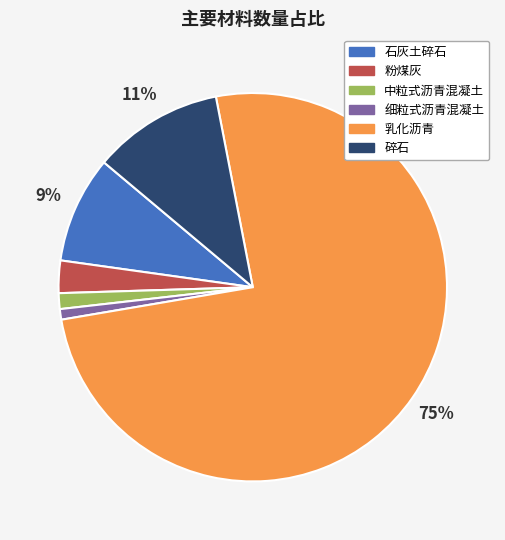

To the nearest percent, what portion does 中粒式沥青混凝土 represent?

1%